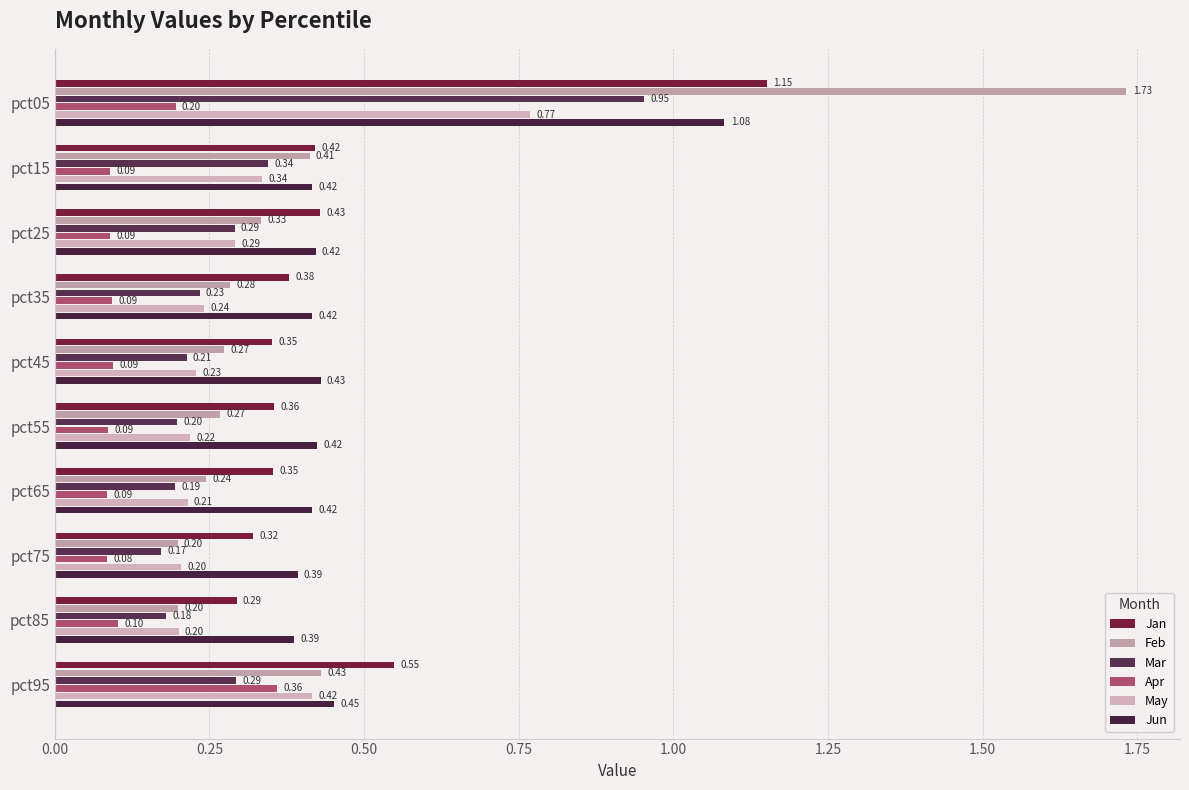

Count the number of data series in this chart.

6